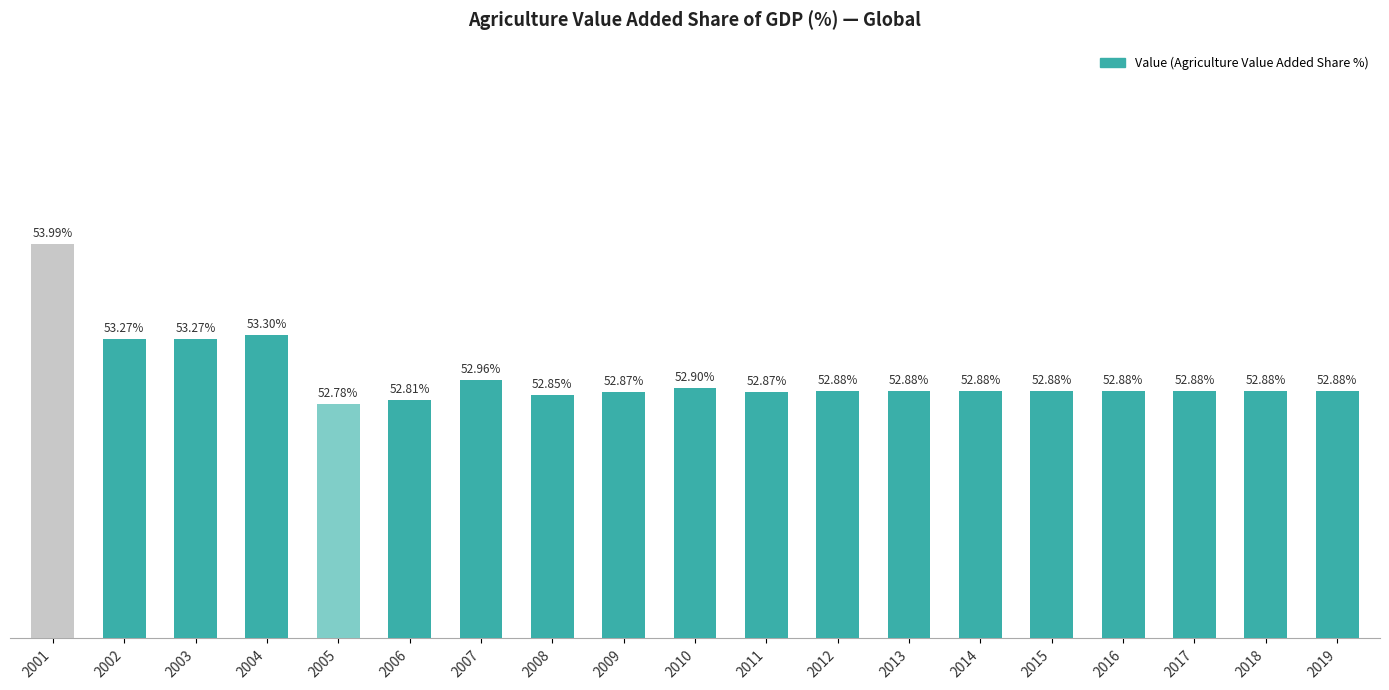

Are the bars horizontal?

No